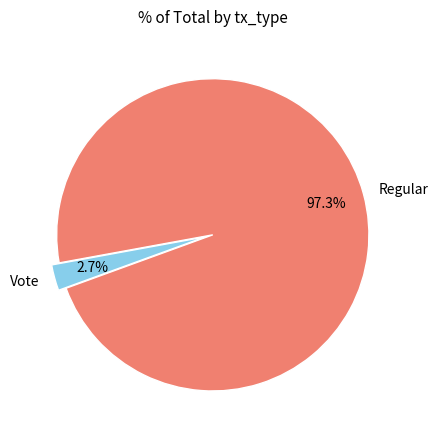

Is the sum of Regular and Vote greater than half?

Yes